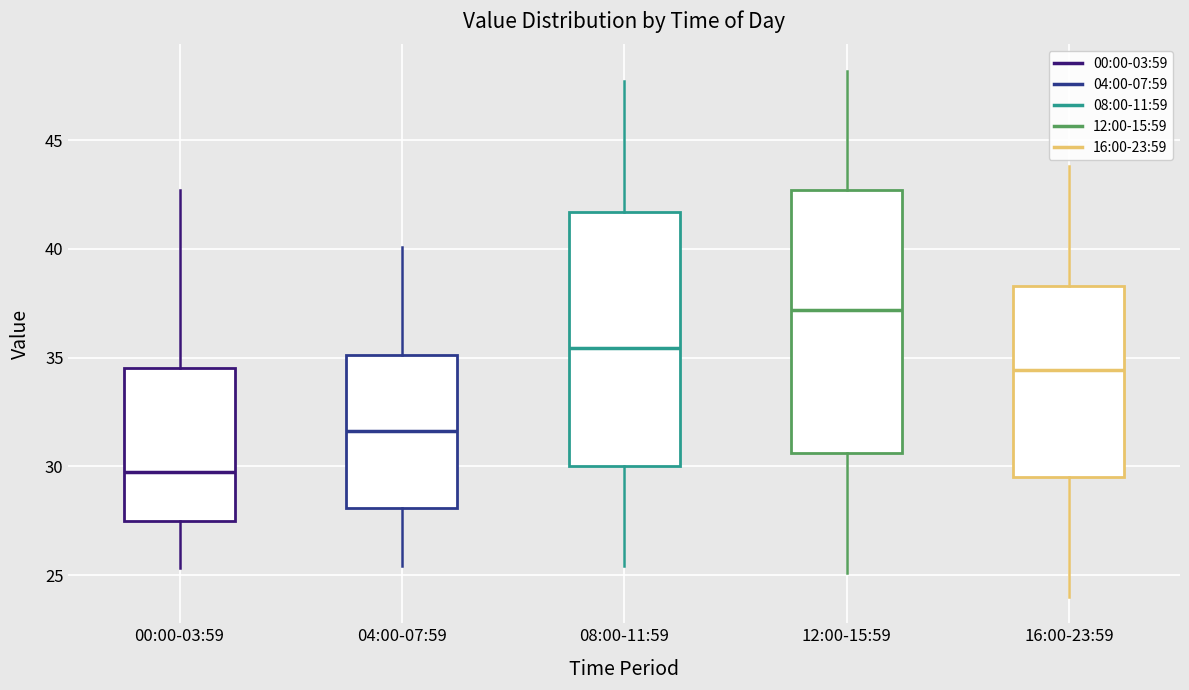

Reading left to right, transcribe this box plot: for each box, give where its median line is, the range the box spans, and where its two whiskers end, as read against the y-axis. The values are not printed on the chart, so give them approximately, as read against the axis.

00:00-03:59: median 30.0, box 27.5 to 34.5, whiskers 25.5 to 42.5
04:00-07:59: median 31.5, box 28.0 to 35.0, whiskers 25.5 to 40.0
08:00-11:59: median 35.5, box 30.0 to 41.5, whiskers 25.5 to 47.5
12:00-15:59: median 37.0, box 30.5 to 42.5, whiskers 25.0 to 48.0
16:00-23:59: median 34.5, box 29.5 to 38.5, whiskers 24.0 to 44.0